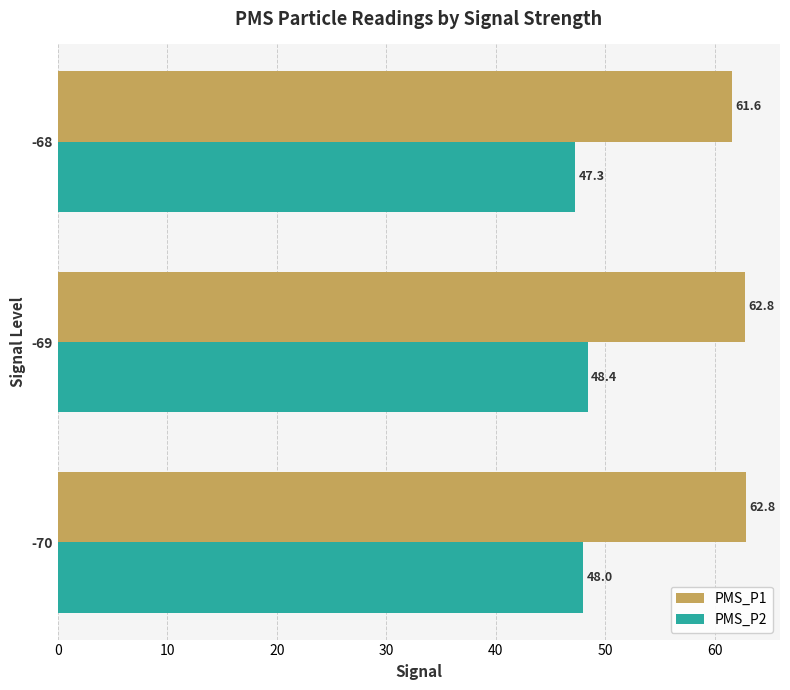

Which series changed the most between -70 and -69?

PMS_P2